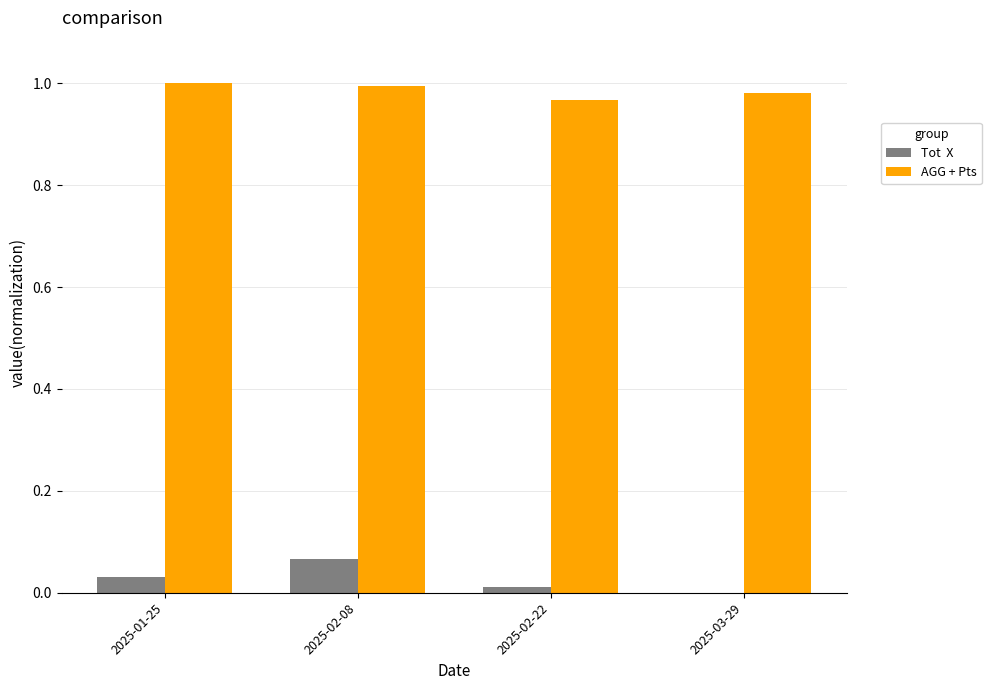

Reading left to right, list all the values displayed in this chart.

Tot  X: 2025-01-25=0.0	2025-02-08=0.1	2025-02-22=0.0	2025-03-29=0.0
AGG + Pts: 2025-01-25=1.0	2025-02-08=1.0	2025-02-22=1.0	2025-03-29=1.0